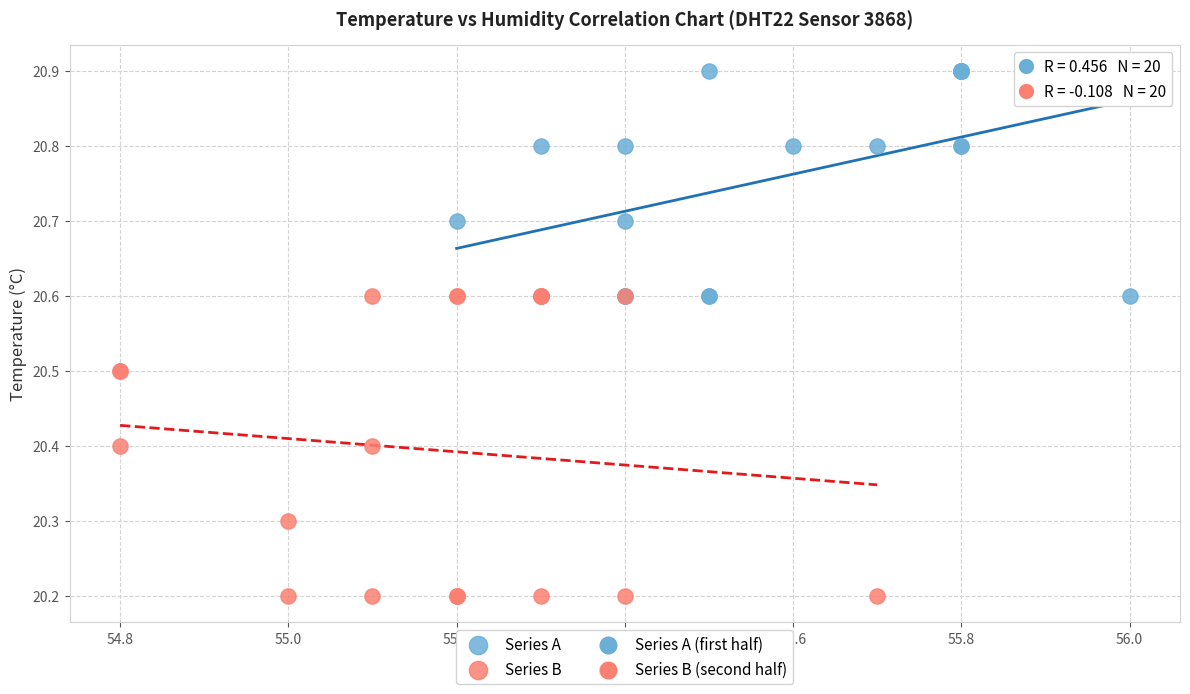

Which series reaches the minimum Y coordinate?

Series B